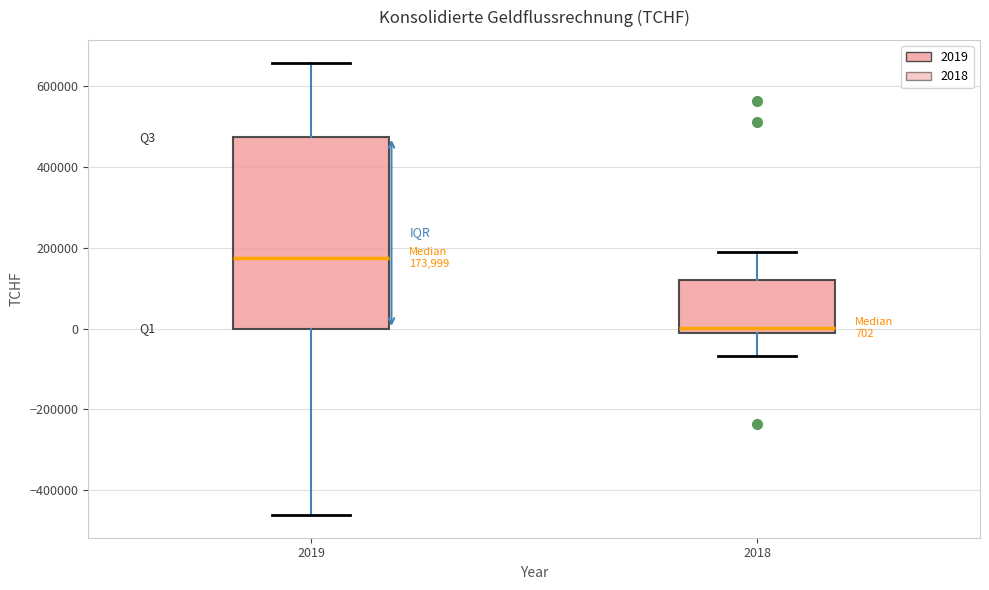

Which box has the lowest median line?

2018